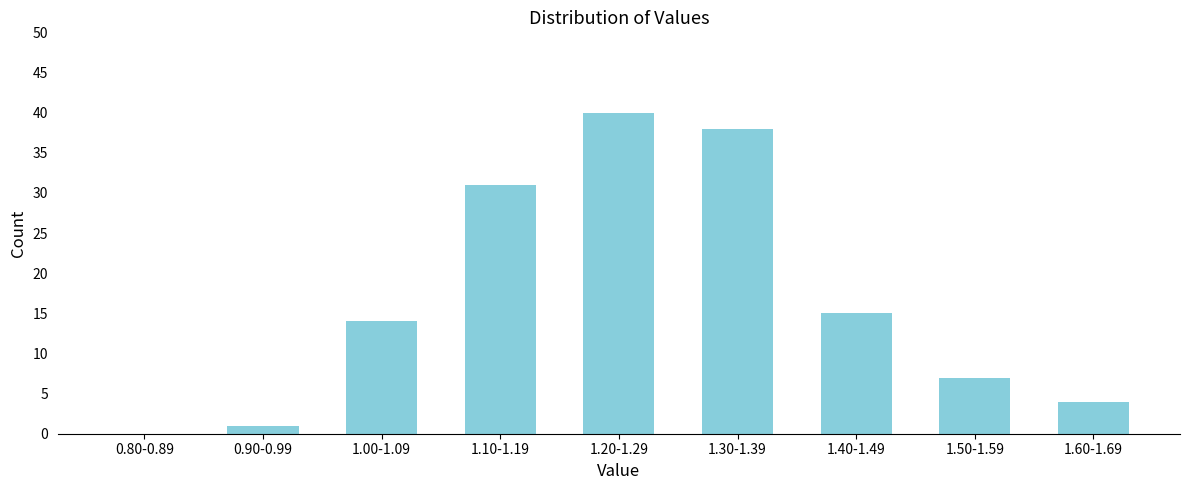

Reading left to right, list all the values displayed in this chart.

0.80-0.89=0	0.90-0.99=1	1.00-1.09=14	1.10-1.19=31	1.20-1.29=40	1.30-1.39=38	1.40-1.49=15	1.50-1.59=7	1.60-1.69=4